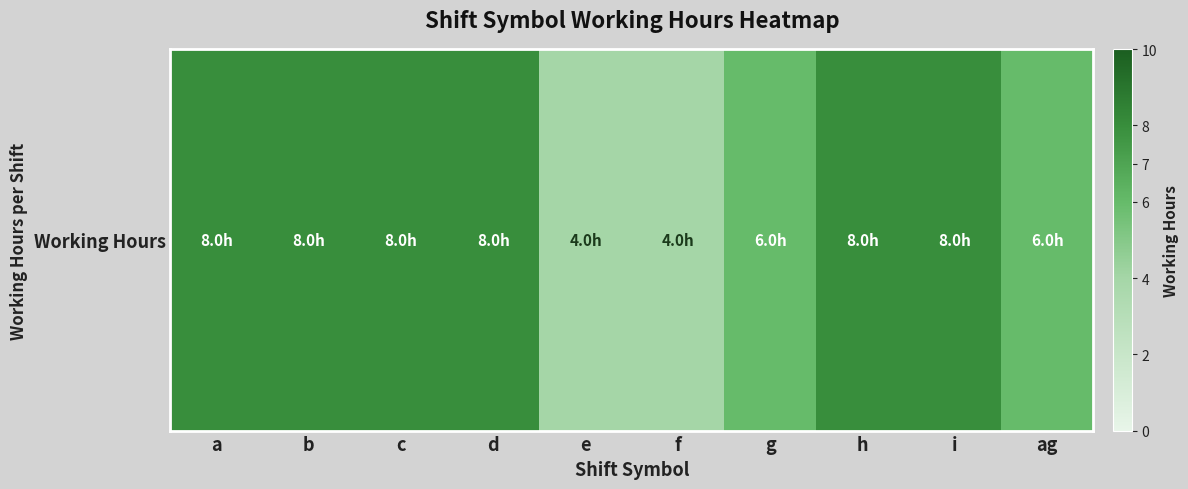

The chart shows a value of 6.0 at ag. True or false?

True